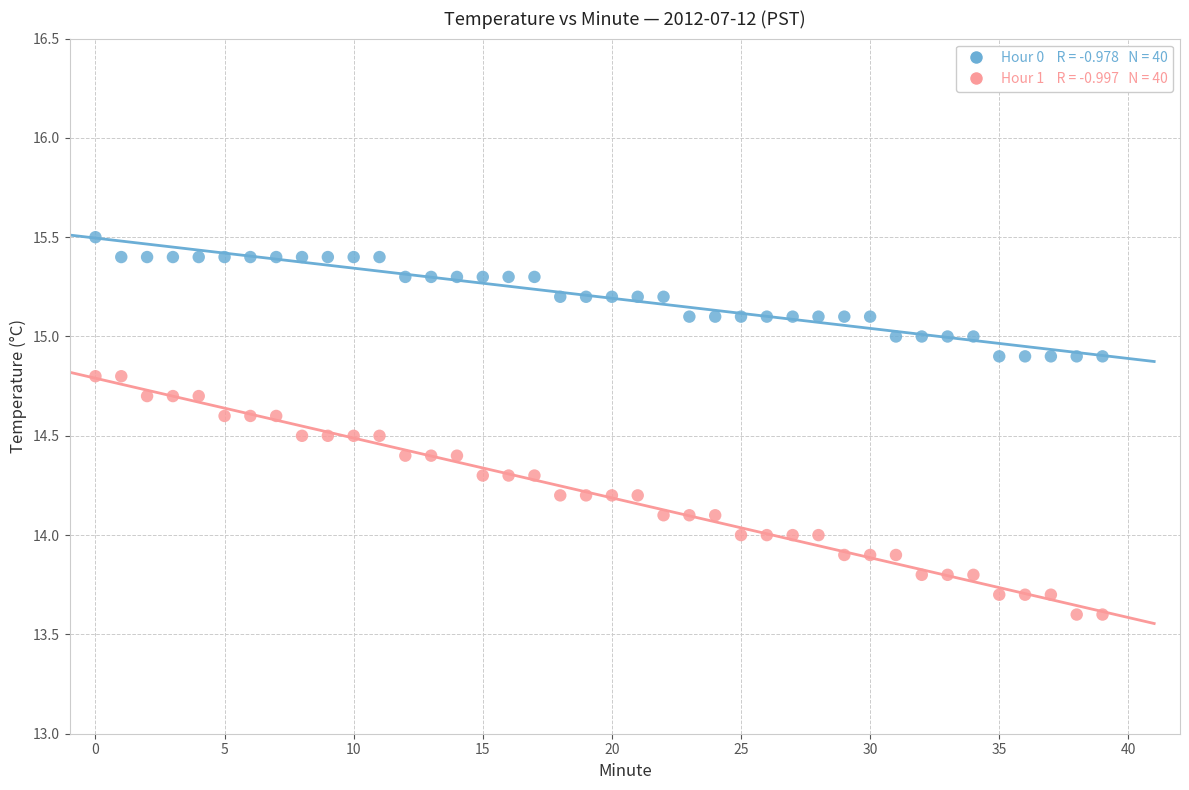

Across all data points, what is the range of Y values (max minus min)?

1.9